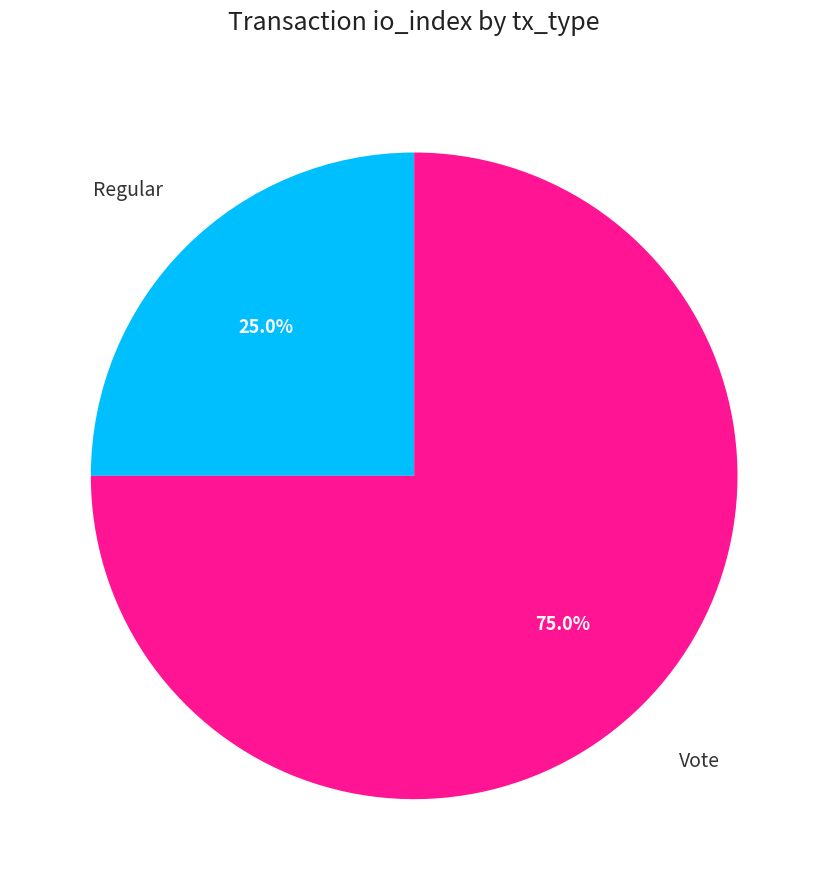

What percentage is NOT represented by Regular?

75.0%